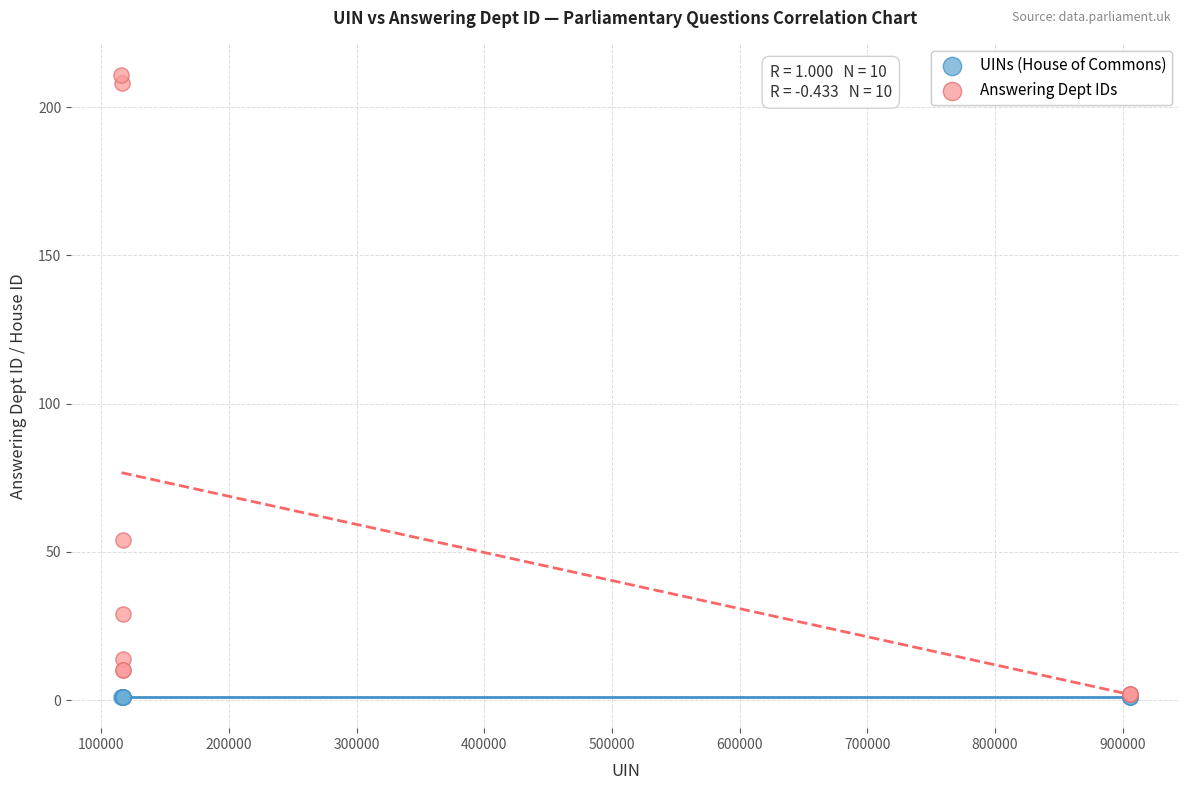

What are all the series names shown in the legend?

UINs (House of Commons), Answering Dept IDs